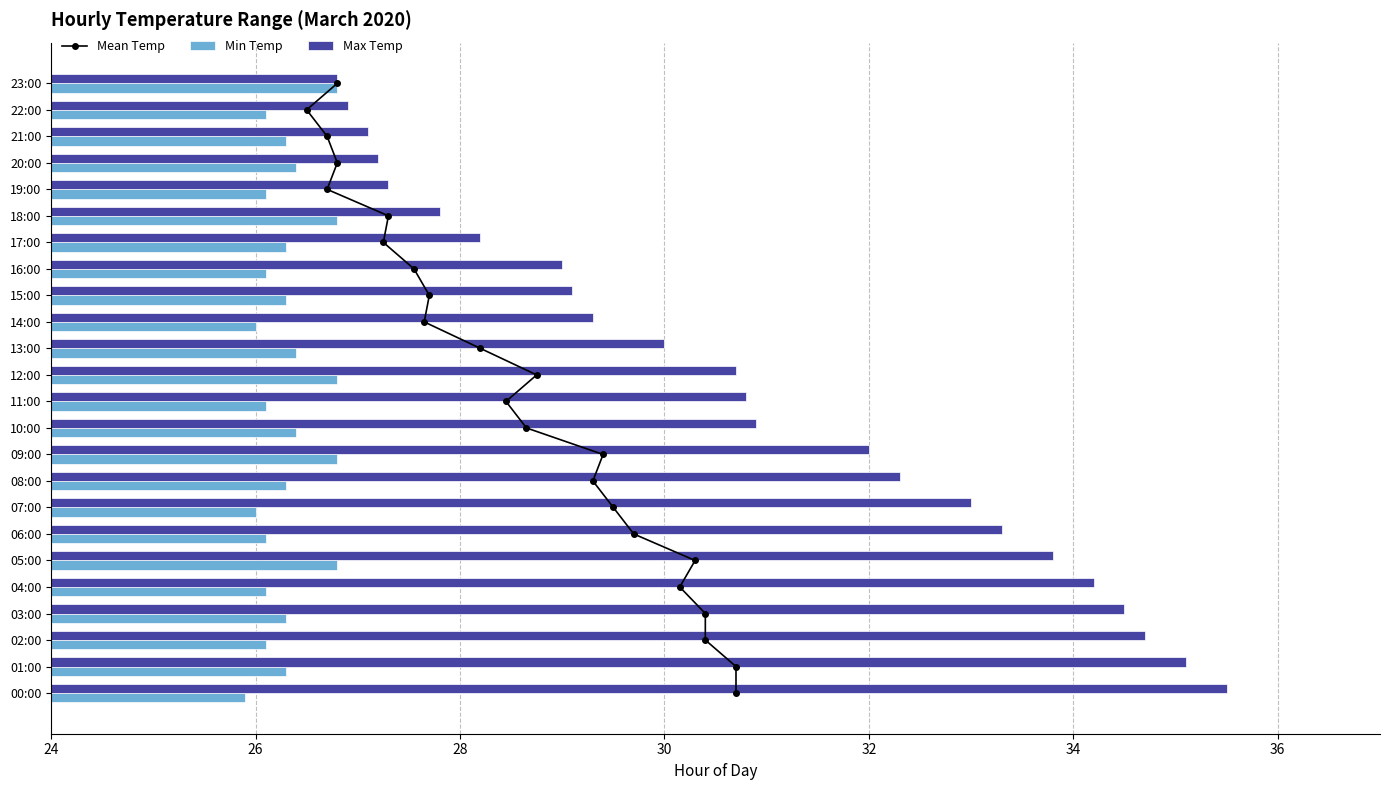

Is the value of Max Temp at 20:00 greater than the value of Min Temp at 16:00?

Yes